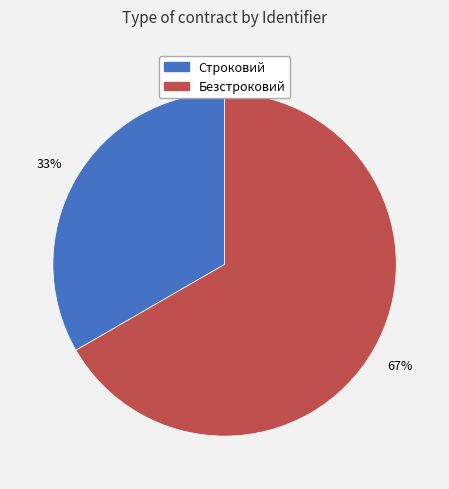

Is there any slice that represents more than half of the pie?

Yes